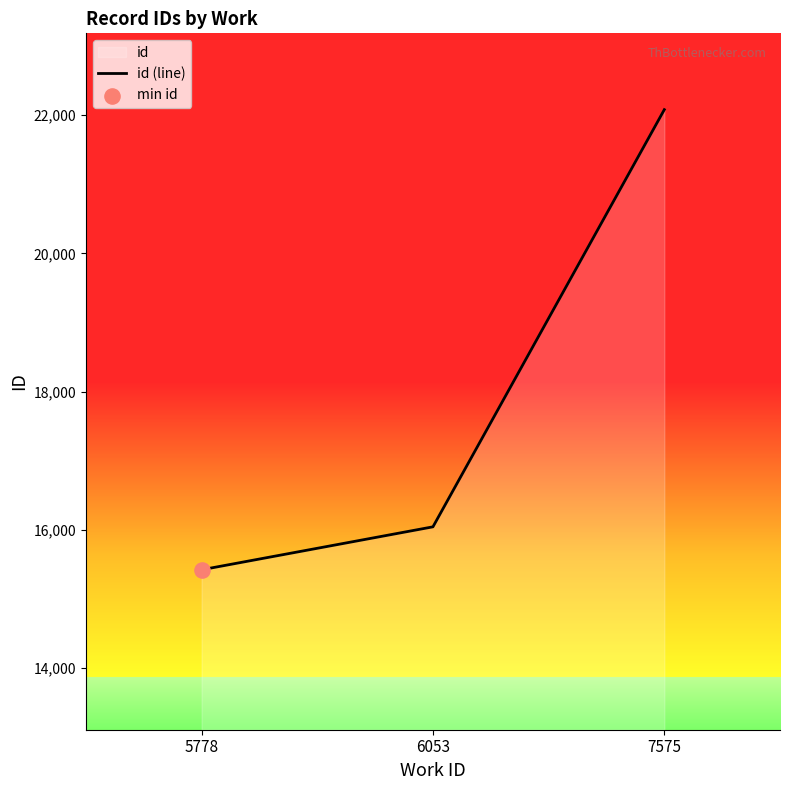

Which has a higher value, 7575 or 5778?

7575